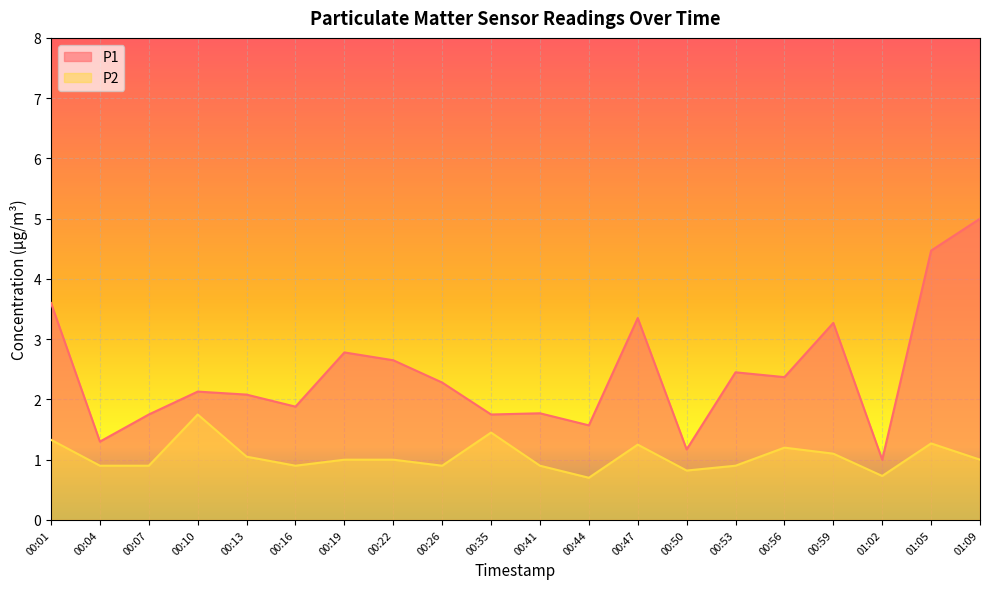

Reading left to right, transcribe all the data shown in this chart.

P1: 00:01=3.6	00:04=1.3	00:07=1.8	00:10=2.1	00:13=2.1	00:16=1.9	00:19=2.8	00:22=2.6	00:26=2.3	00:35=1.8	00:41=1.8	00:44=1.6	00:47=3.4	00:50=1.2	00:53=2.5	00:56=2.4	00:59=3.3	01:02=1.0	01:05=4.5	01:09=5.0
P2: 00:01=1.3	00:04=0.9	00:07=0.9	00:10=1.8	00:13=1.1	00:16=0.9	00:19=1.0	00:22=1.0	00:26=0.9	00:35=1.4	00:41=0.9	00:44=0.7	00:47=1.2	00:50=0.8	00:53=0.9	00:56=1.2	00:59=1.1	01:02=0.7	01:05=1.3	01:09=1.0